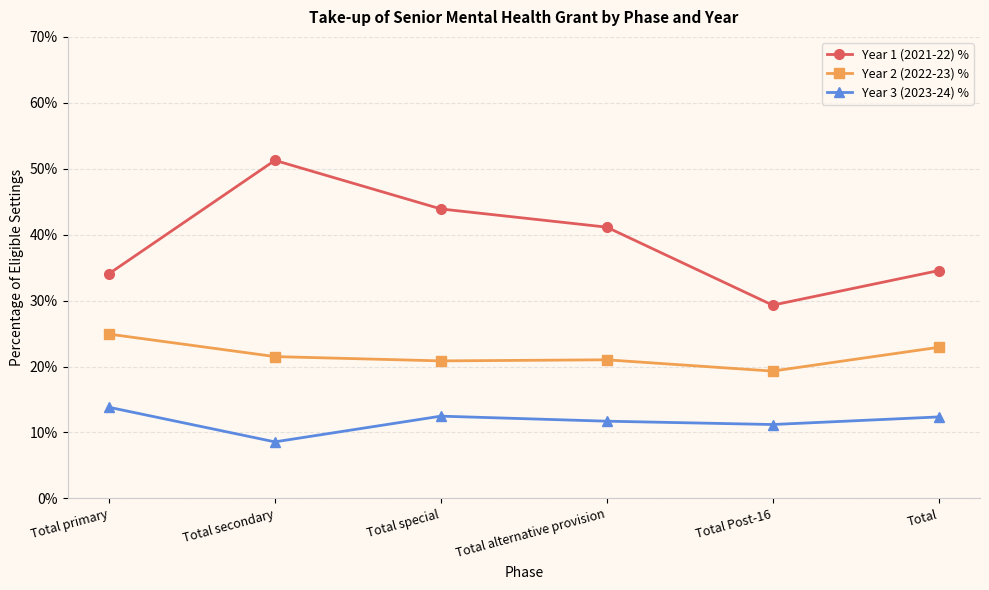

What is the value of the Year 2 (2022-23) % point at the 5th from the left?

19.3